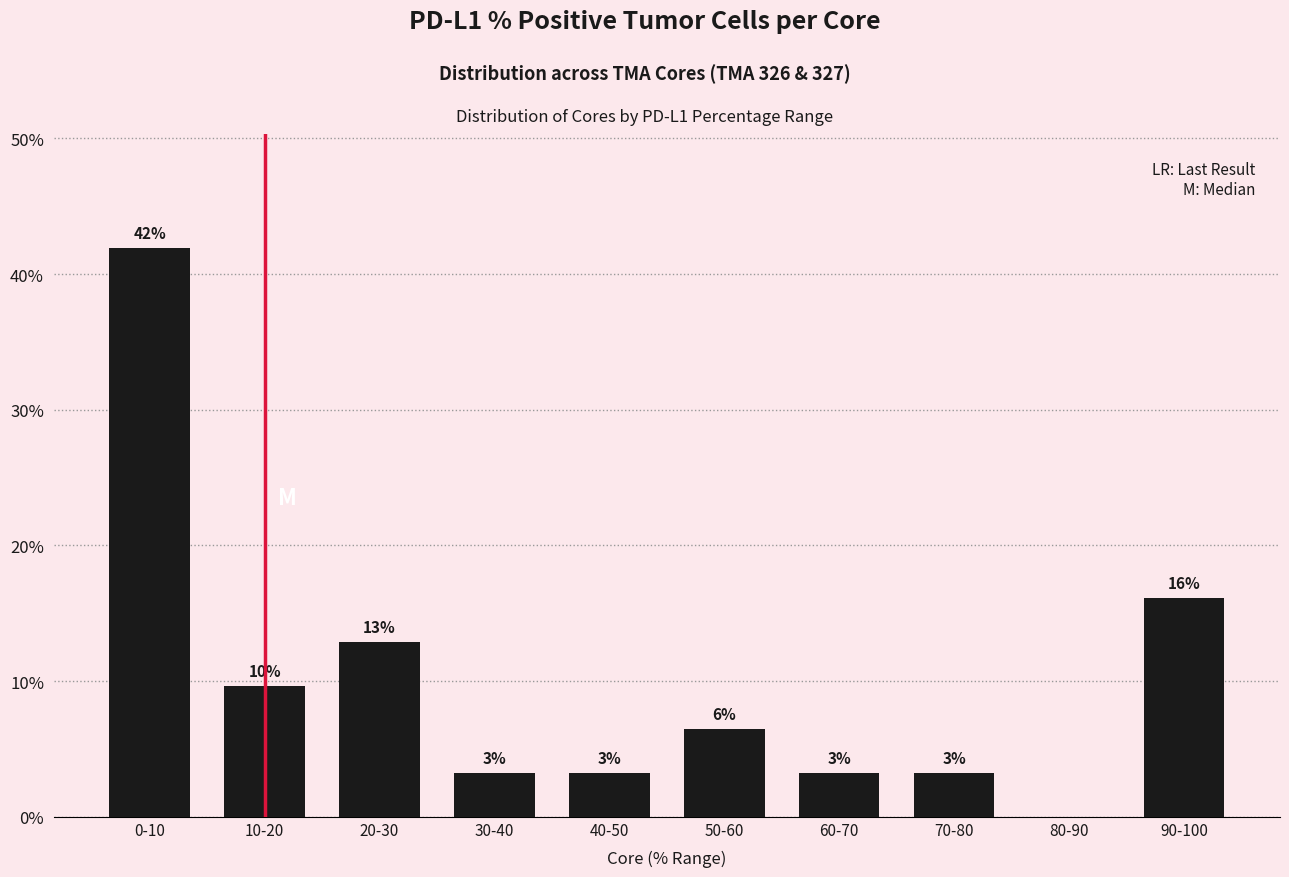

Does the chart contain stacked bars?

No